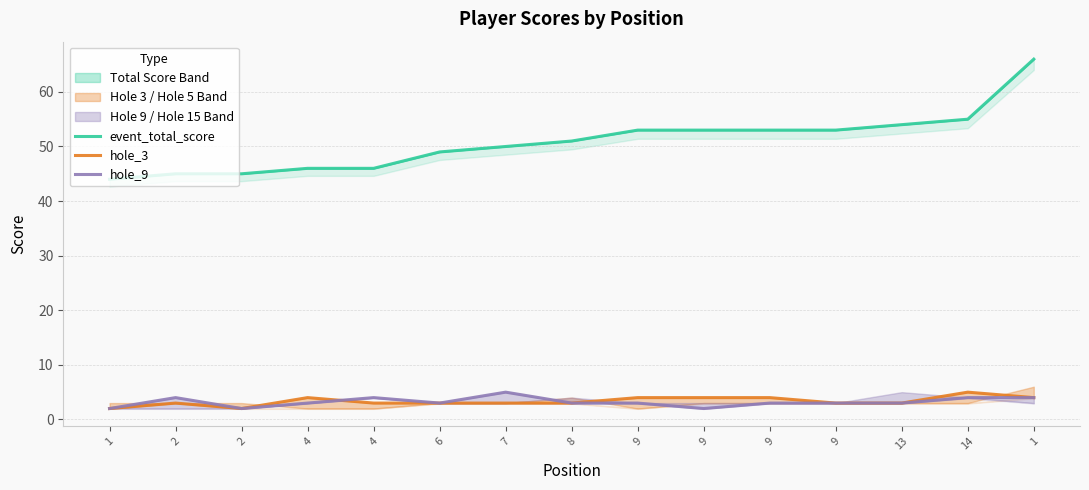

What is the difference between the hole_9 values at 9 and 2?

1